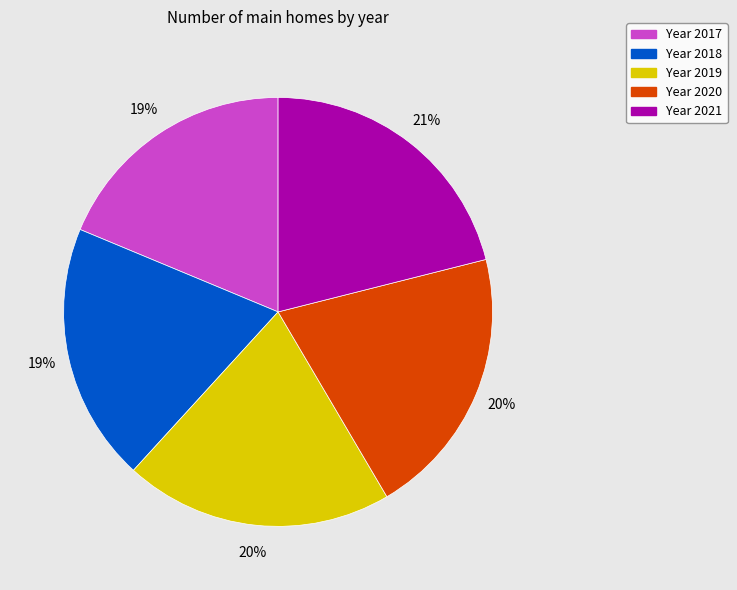

What is the ratio of the value at Year 2019 to the value at Year 2021?

1.0